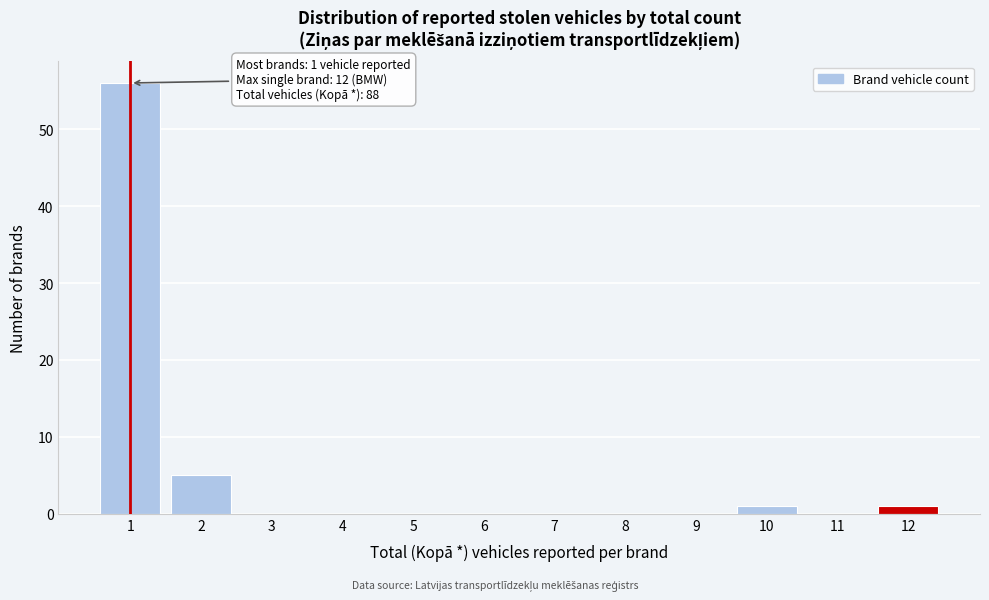

Reading left to right, extract all data points from this chart.

1=56	2=5	3=0	4=0	5=0	6=0	7=0	8=0	9=0	10=1	11=0	12=1